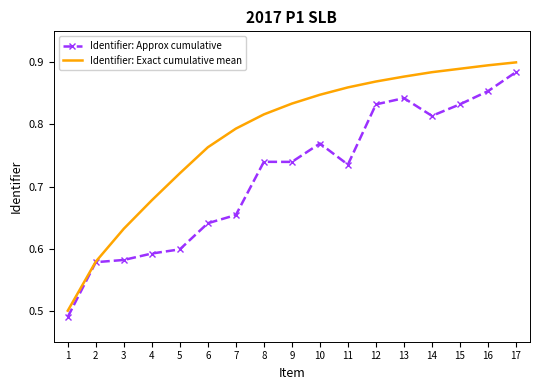

What is the sum of the Identifier: Approx cumulative values at 7 and 2?

1.2